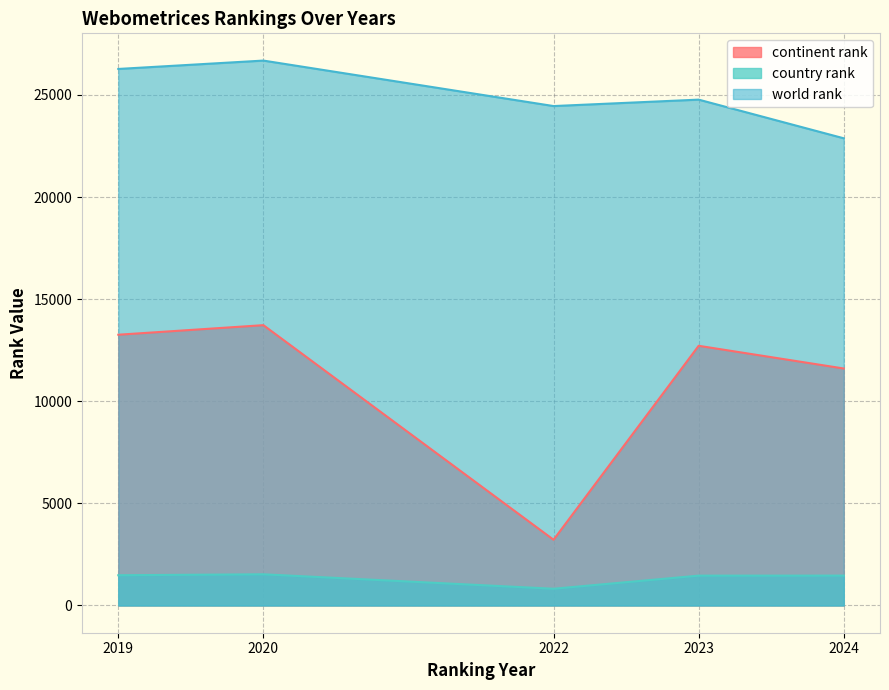

Reading right to left, what are all the values shown in this chart?

continent rank: 11604	12716	3218	13726	13258
country rank: 1463	1461	819	1527	1480
world rank: 22877	24770	24455	26682	26272